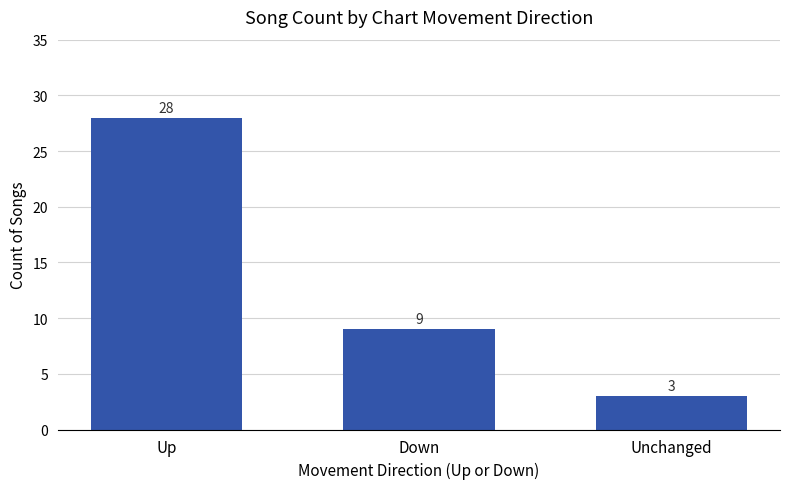

What is the maximum value shown in the chart?

28